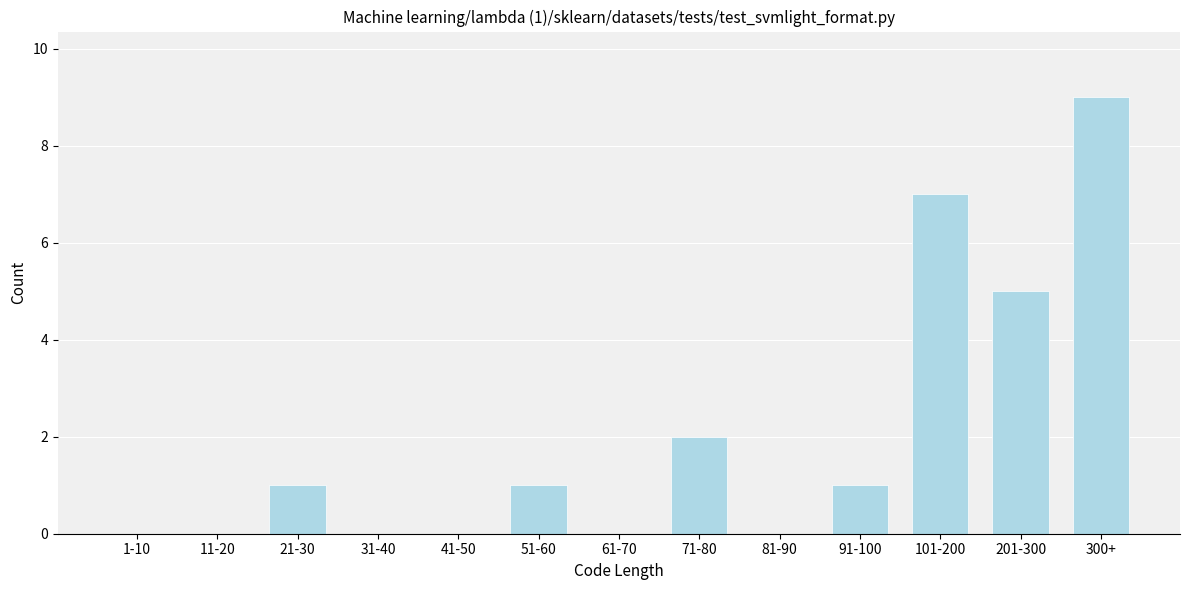

Reading left to right, extract all data points from this chart.

1-10=0	11-20=0	21-30=1	31-40=0	41-50=0	51-60=1	61-70=0	71-80=2	81-90=0	91-100=1	101-200=7	201-300=5	300+=9